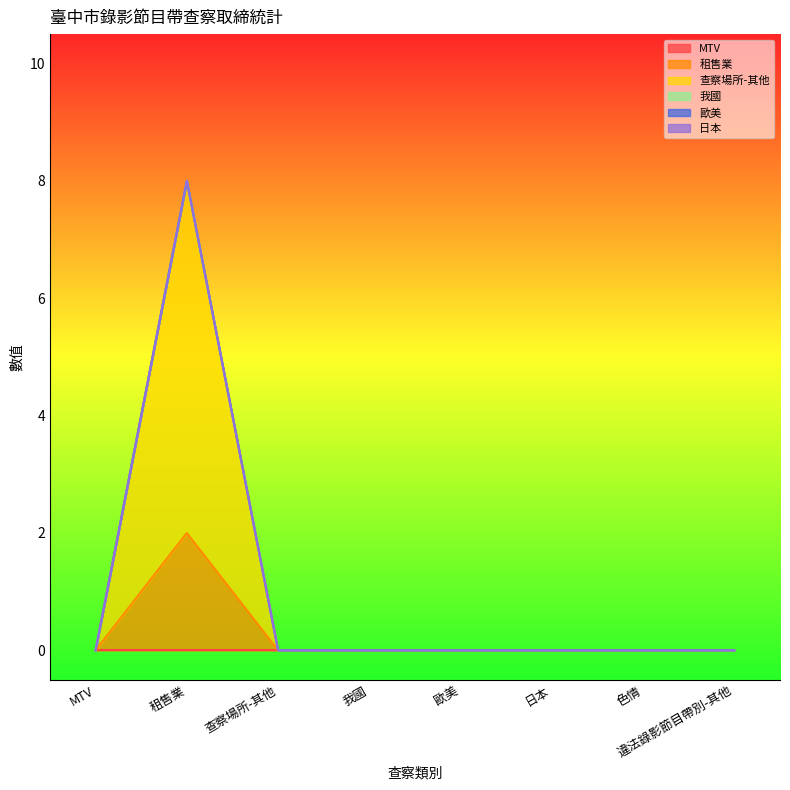

How many lines are shown in the chart?

6